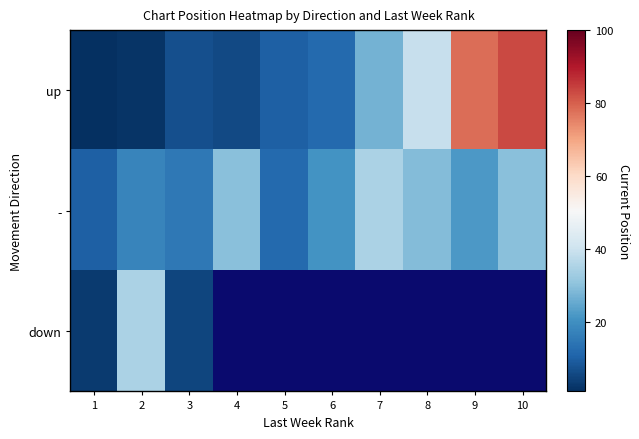

Which has a higher value, 9 or 1?

9